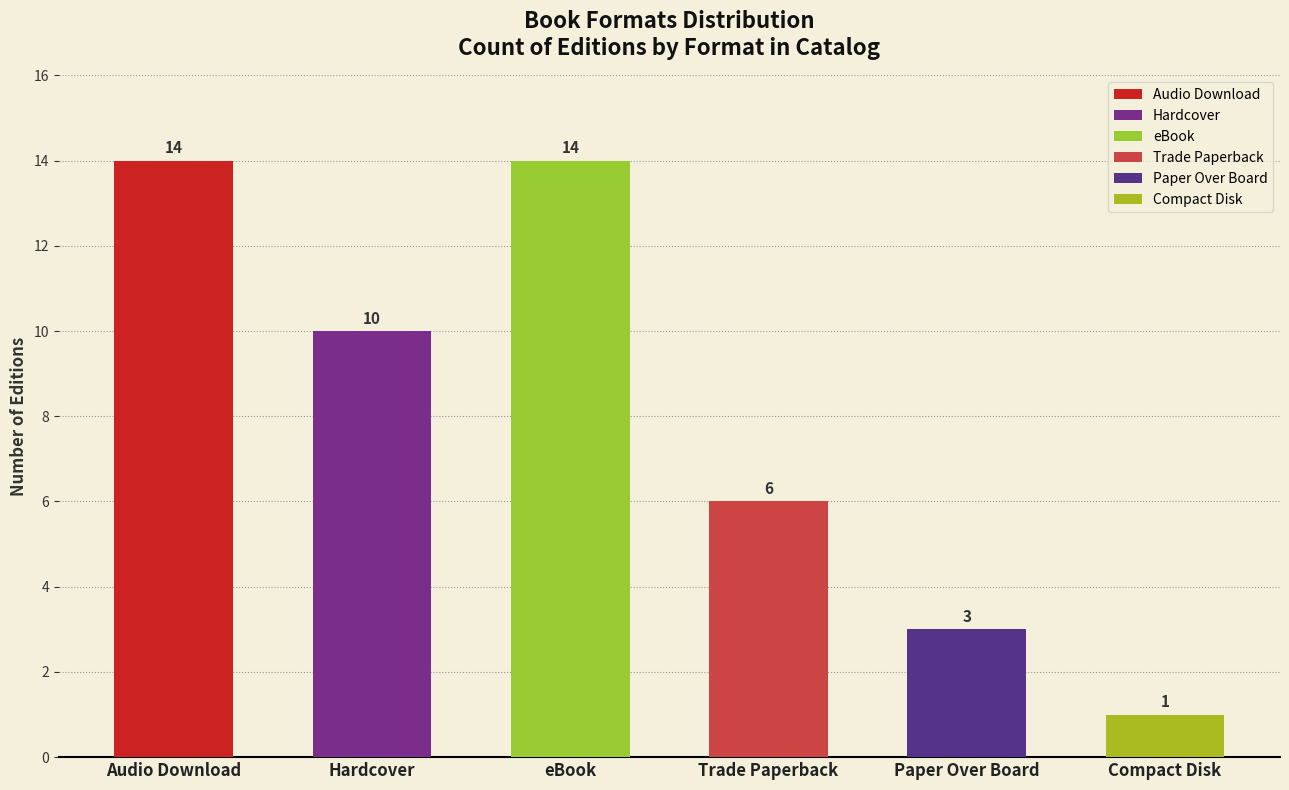

What is the value of the 5th bar from the left?

3